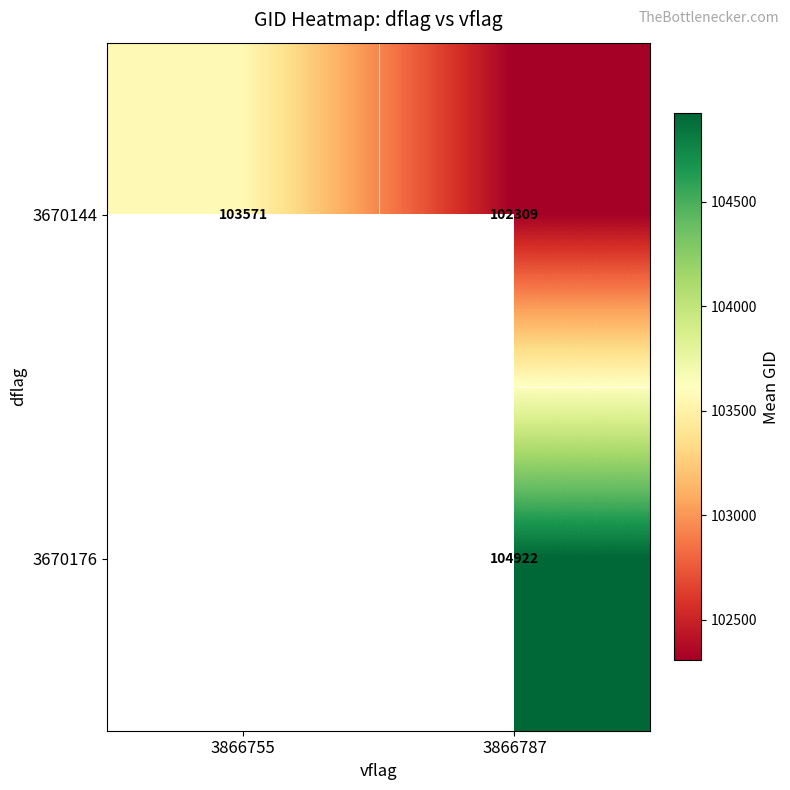

Is the value of 3670176 at 3866787 greater than the value of 3670144 at 3866787?

Yes